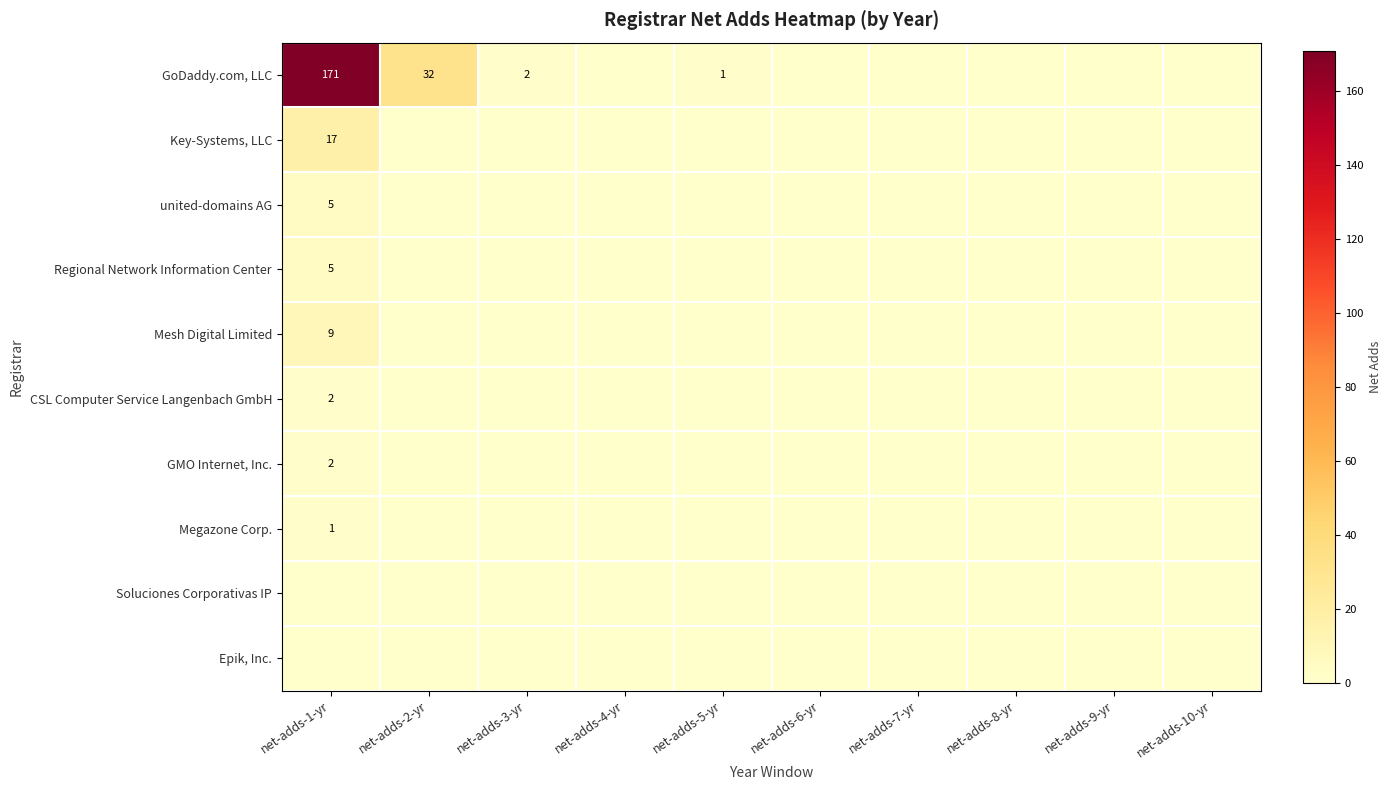

At which label is CSL Computer Service Langenbach GmbH closest to 1?

net-adds-1-yr